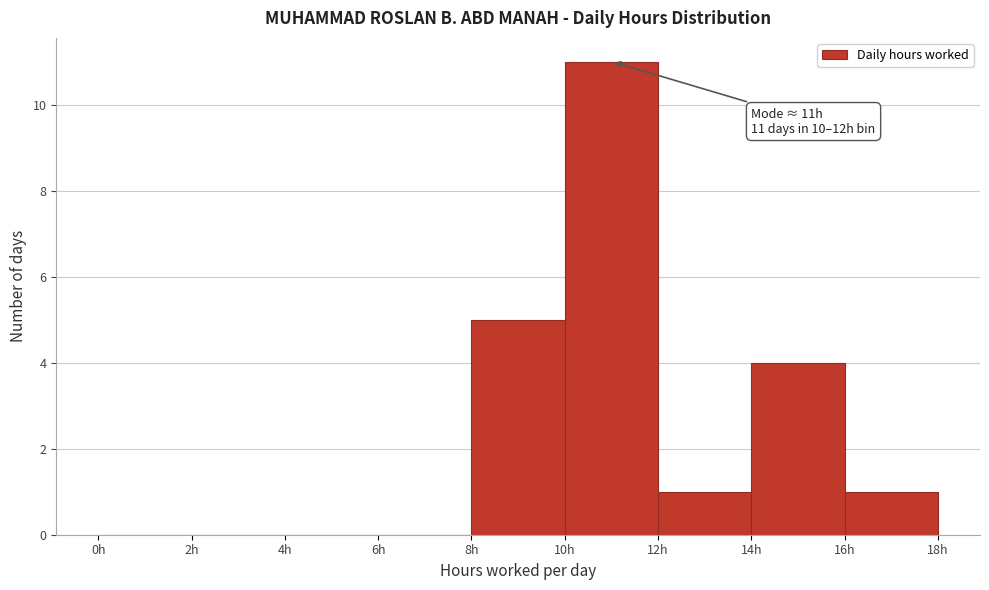

Over which range of the x-axis is the bar tallest?

10 to 12